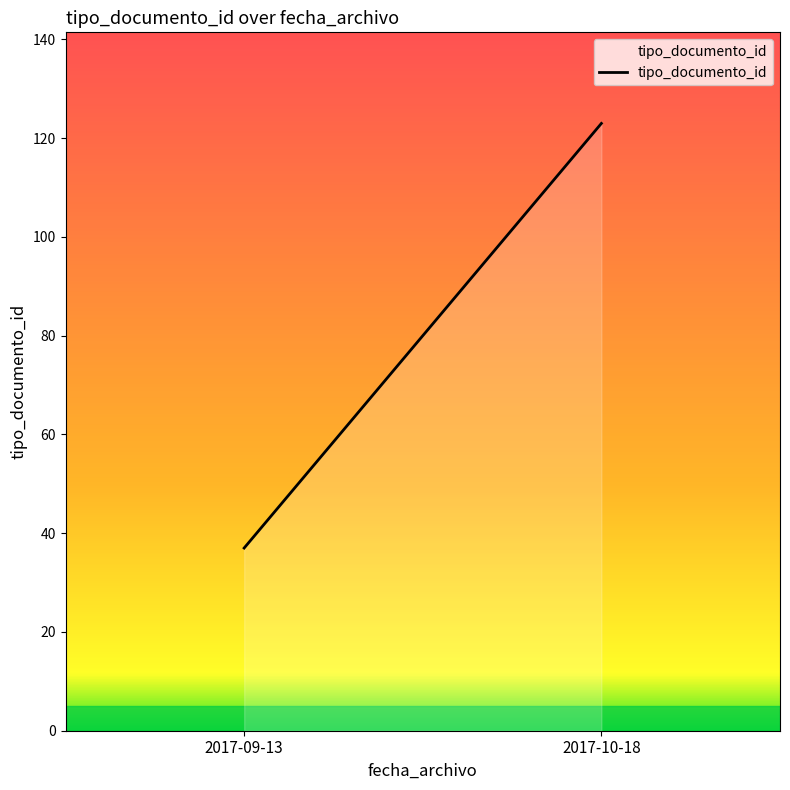

How many lines are shown in the chart?

1